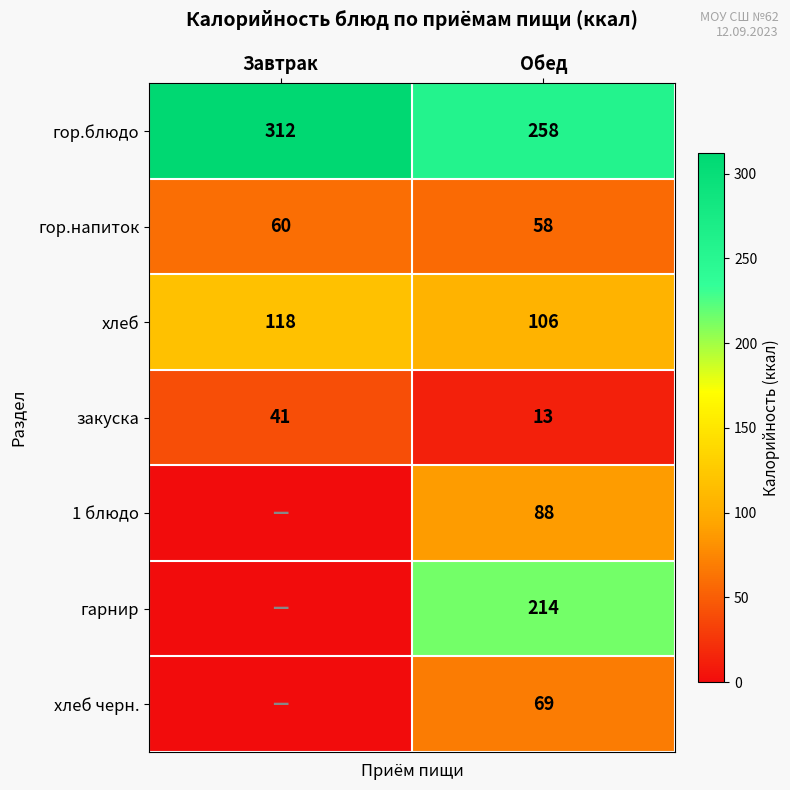

Is the value of гор.напиток at Обед greater than the value of гор.блюдо at Завтрак?

No